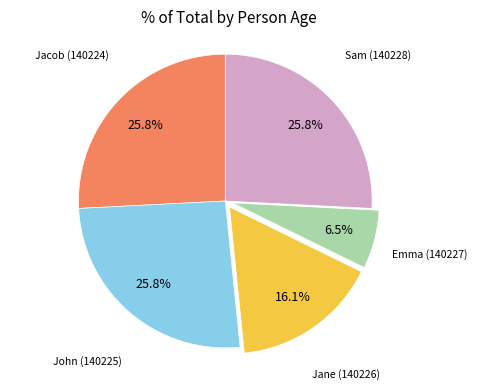

Is there a majority slice in this chart?

No